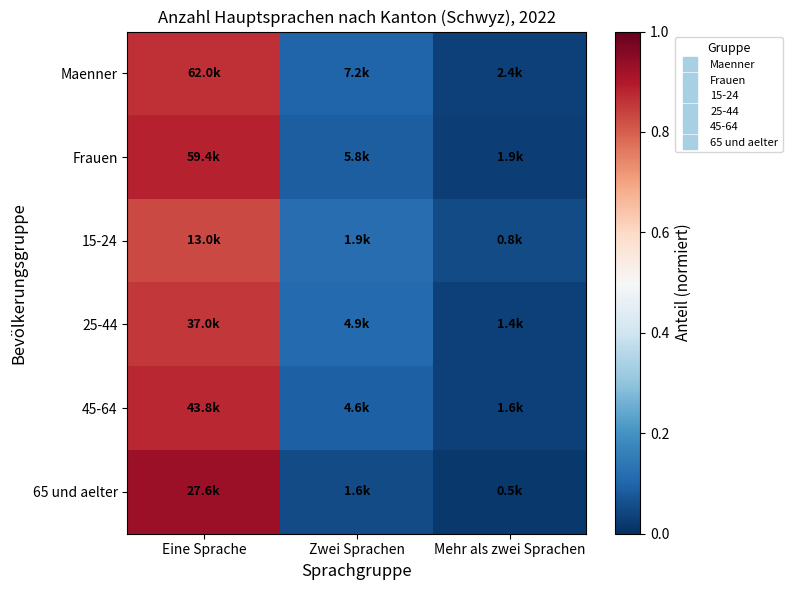

Reading right to left, extract all data points from this chart.

Maenner: Mehr als zwei Sprachen=0.0	Zwei Sprachen=0.1	Eine Sprache=0.9
Frauen: Mehr als zwei Sprachen=0.0	Zwei Sprachen=0.1	Eine Sprache=0.9
15-24: Mehr als zwei Sprachen=0.1	Zwei Sprachen=0.1	Eine Sprache=0.8
25-44: Mehr als zwei Sprachen=0.0	Zwei Sprachen=0.1	Eine Sprache=0.9
45-64: Mehr als zwei Sprachen=0.0	Zwei Sprachen=0.1	Eine Sprache=0.9
65 und aelter: Mehr als zwei Sprachen=0.0	Zwei Sprachen=0.1	Eine Sprache=0.9